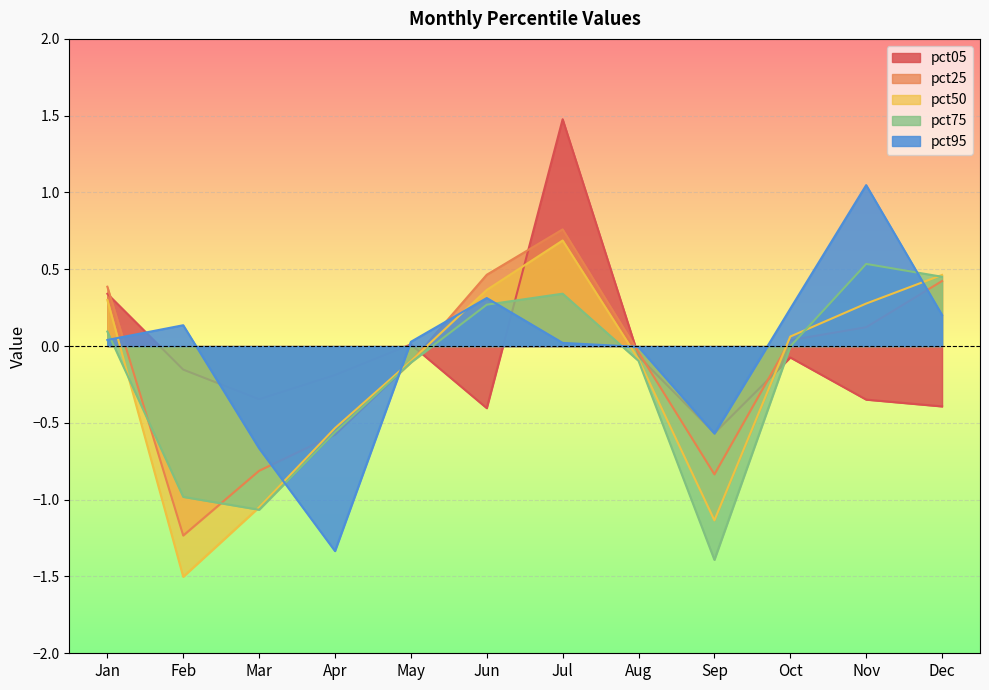

List the labels in order of pct05 value, smallest first.

Sep, Jun, Dec, Nov, Mar, Apr, Feb, Oct, Aug, May, Jan, Jul